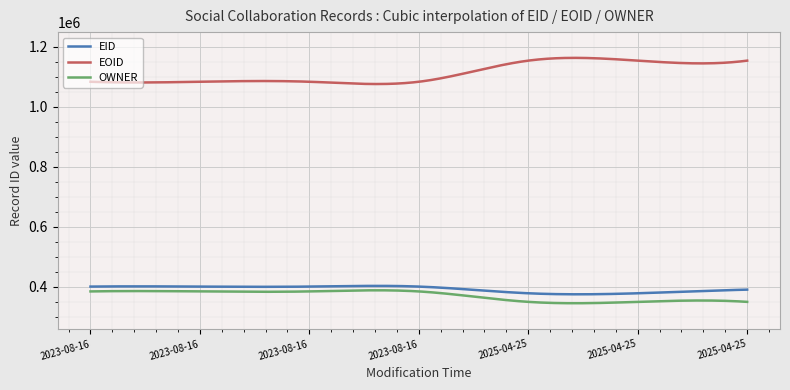

True or false: EID and EOID cross at least once.

False